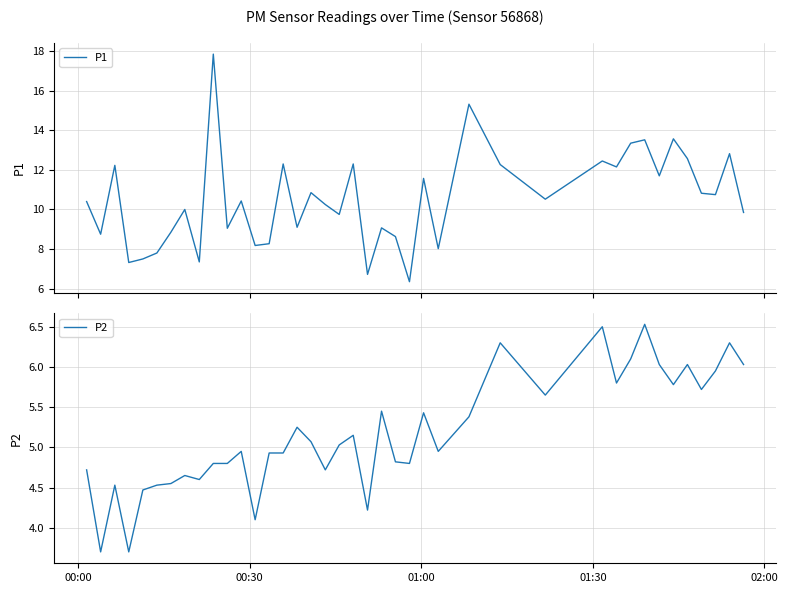

What is the highest value of the P1 series?

17.9